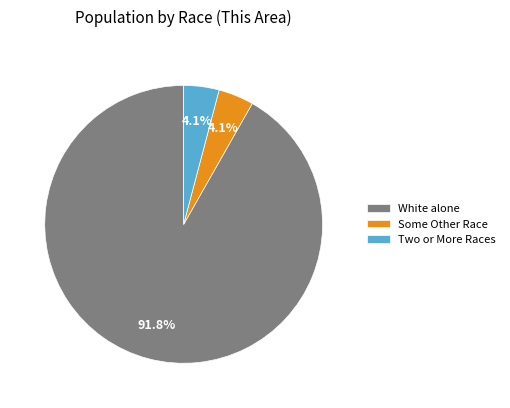

What is the largest slice in the pie chart?

White alone